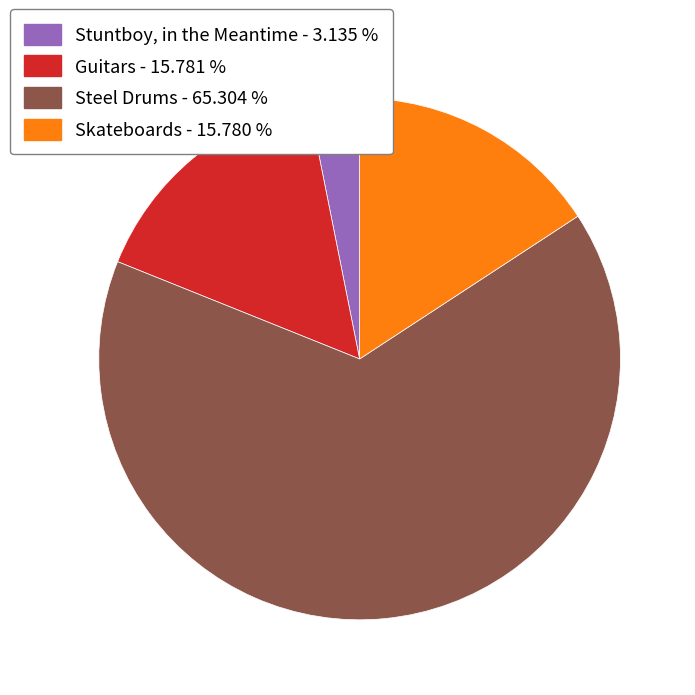

What is the smallest slice in the pie chart?

Stuntboy, in the Meantime